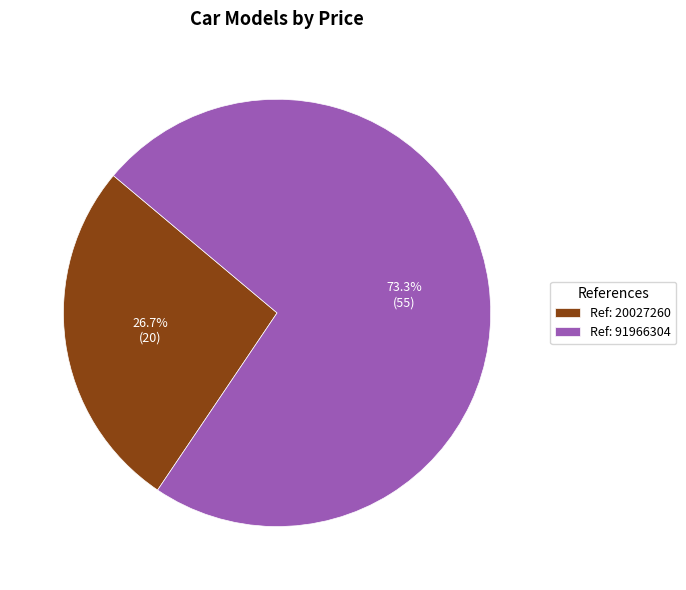

Is there a majority slice in this chart?

Yes